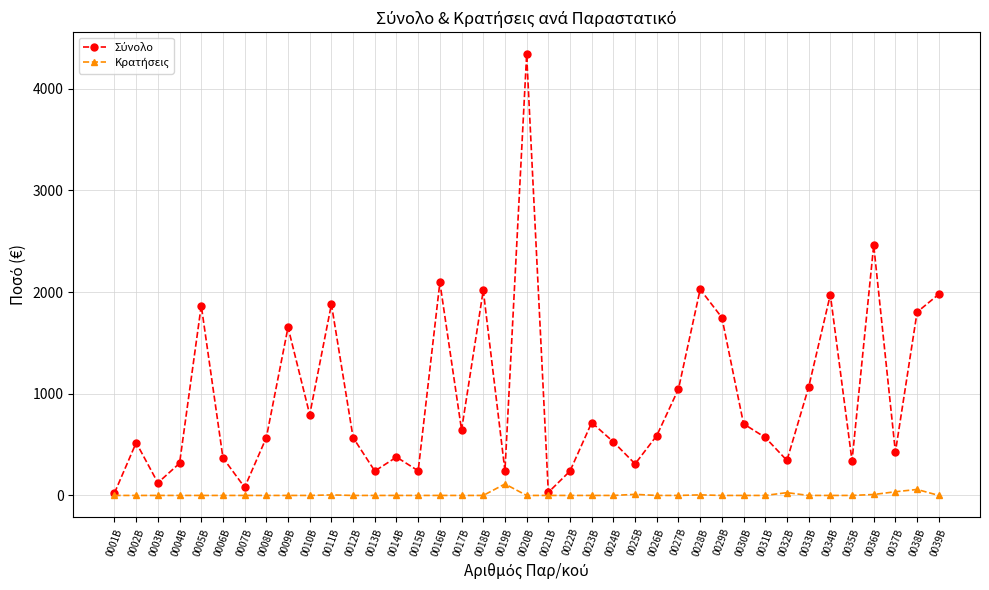

What is the spread (max minus min) of values at 0035Β?

340.0